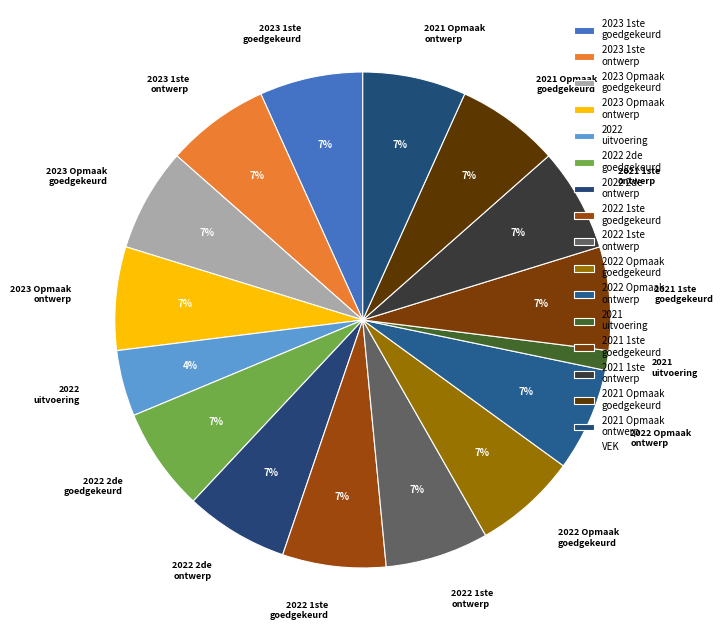

Is it true that 2021 Opmaak goedgekeurd is 12% of the pie?

False